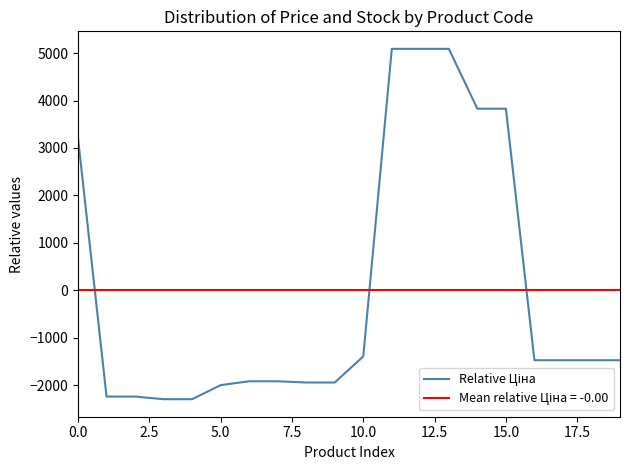

True or false: the data has more than 0 interior local peaks.

False